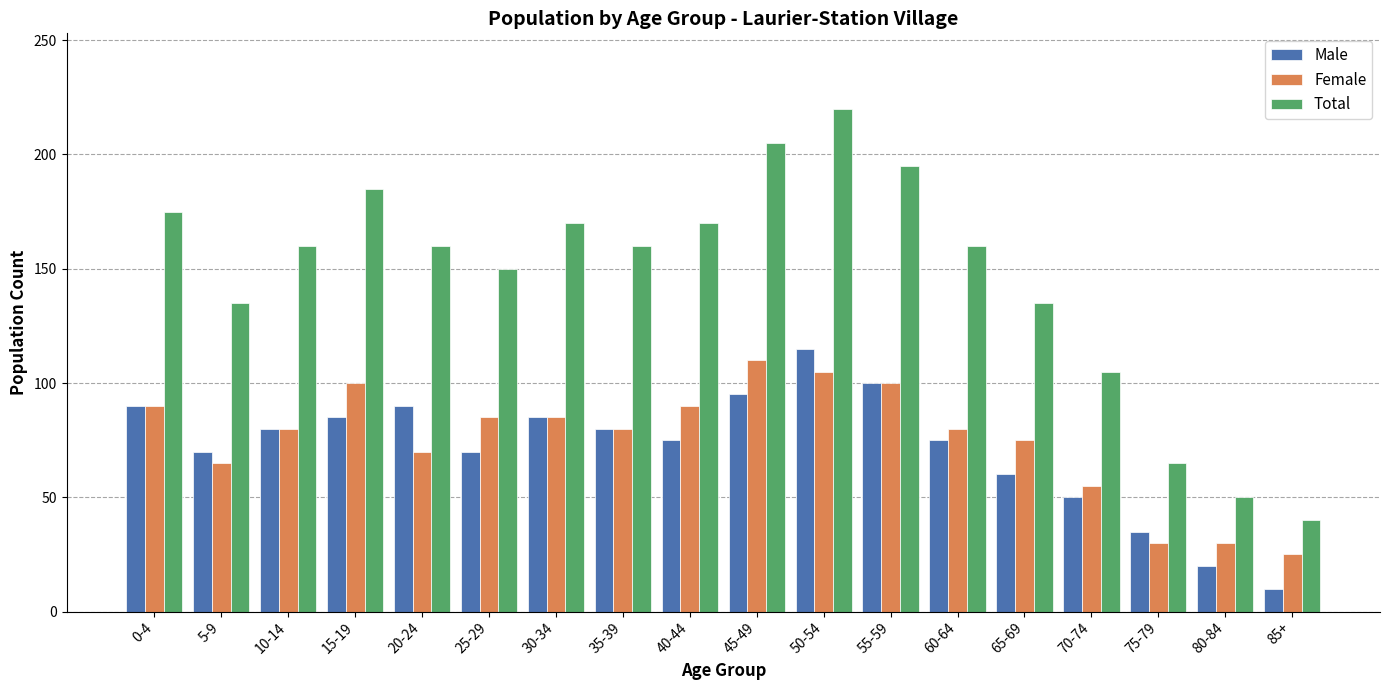

True or false: Total has a value of 160 at 10-14.

True